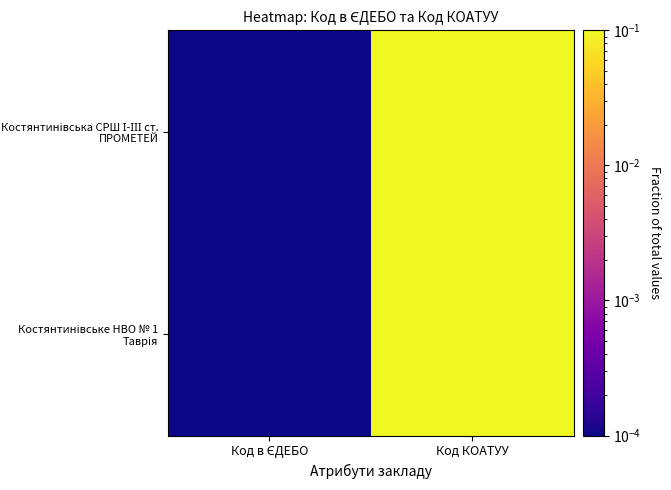

Which category has the lowest value across all series?

Код в ЄДЕБО